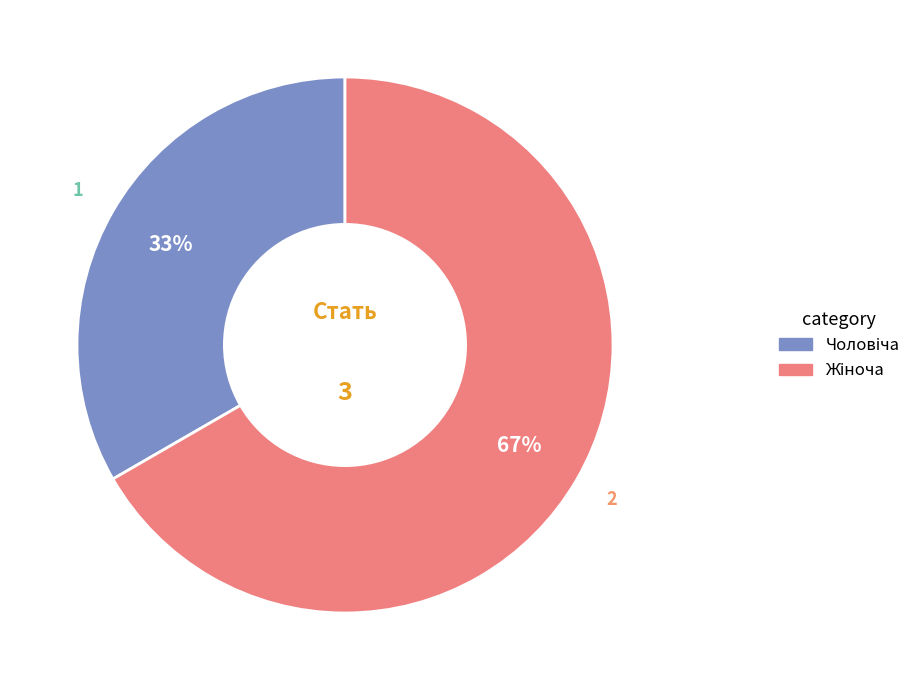

Is there a majority slice in this chart?

Yes